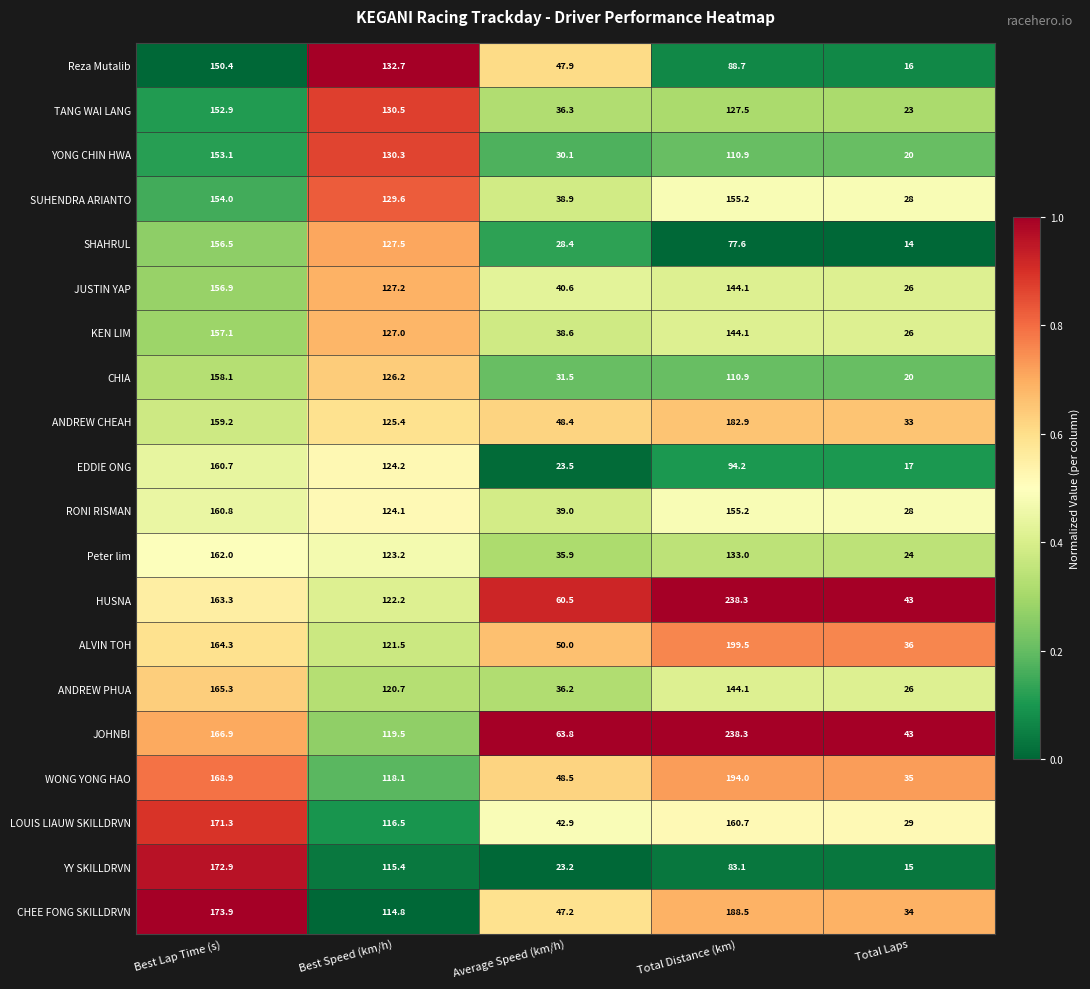

The CHEE FONG SKILLDRVN series shows 21.3 at Total Laps. True or false?

False